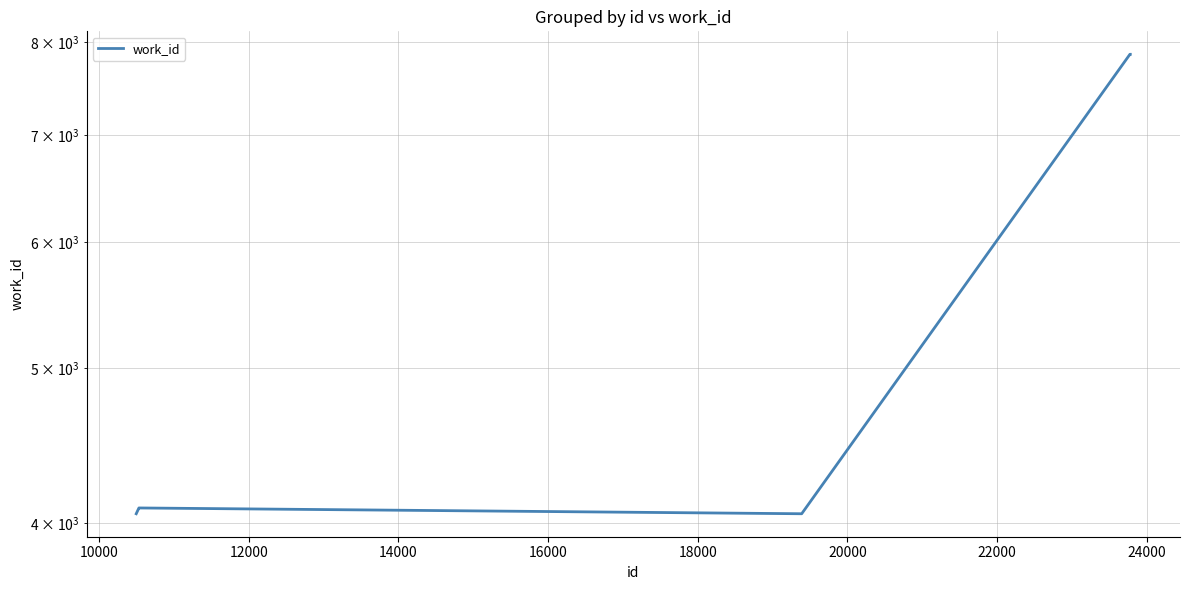

Reading right to left, list all the values displayed in this chart.

7864	7864	7864	7864	7864	7864	4054	4088	4088	4054